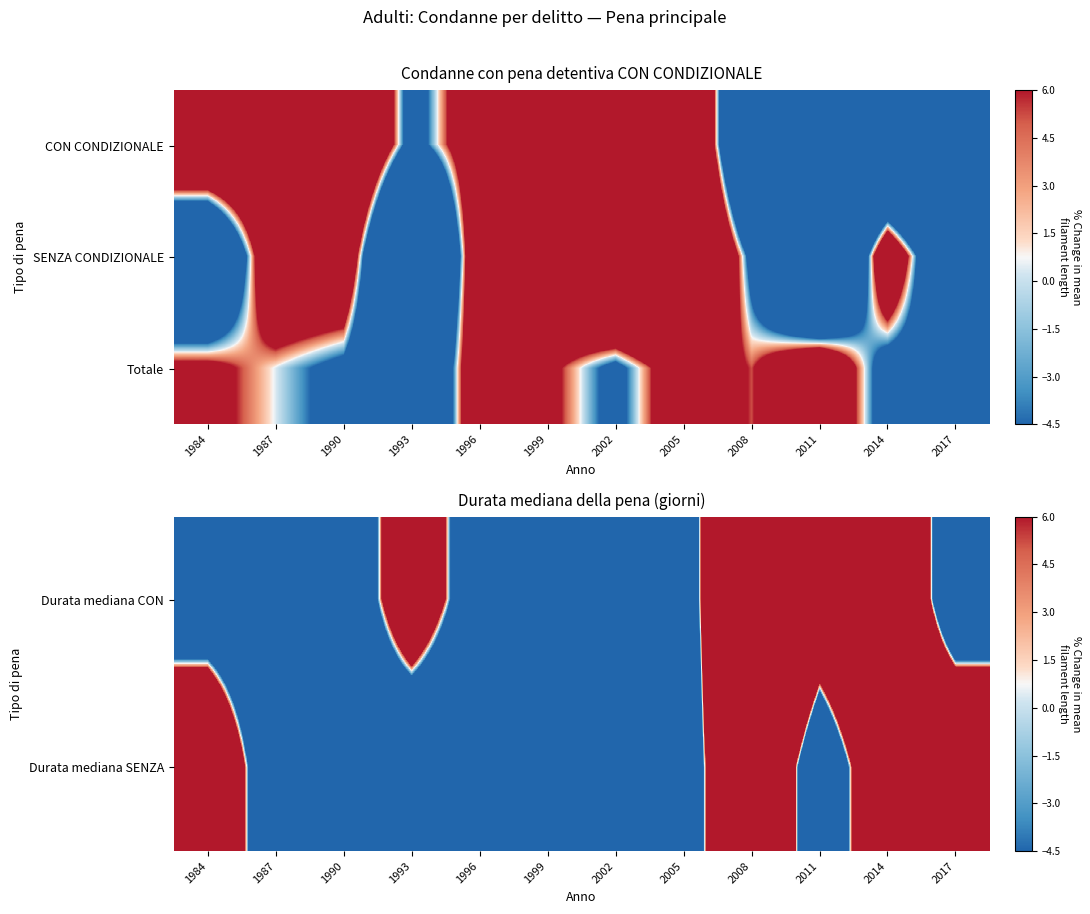

What is the difference between the second highest and minimum values in the Durata mediana SENZA series?

261.3